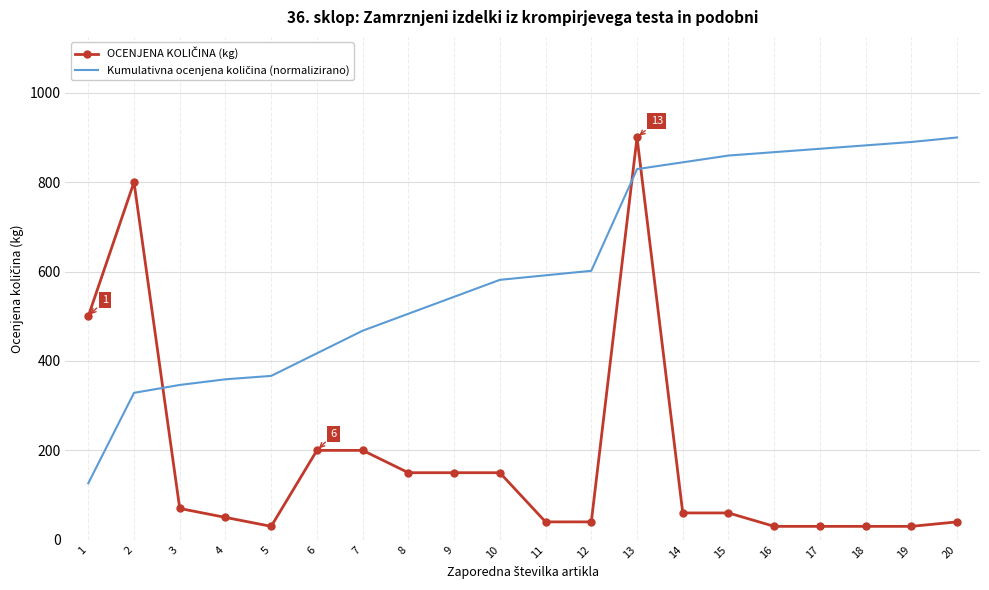

What is the spread (max minus min) of values at 1?

373.6